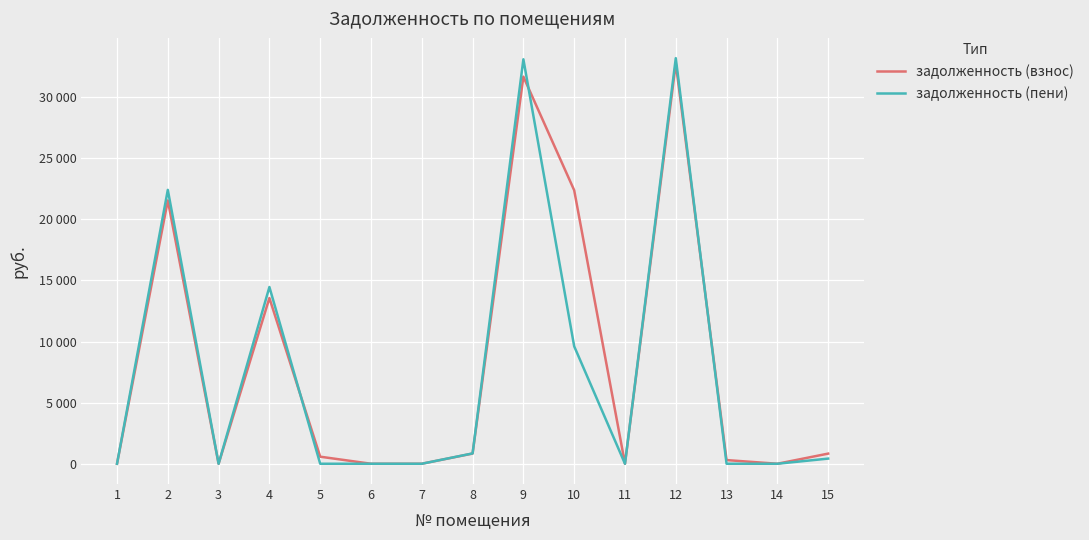

True or false: задолженность (пени) has more than 1 points higher than both neighbors.

True